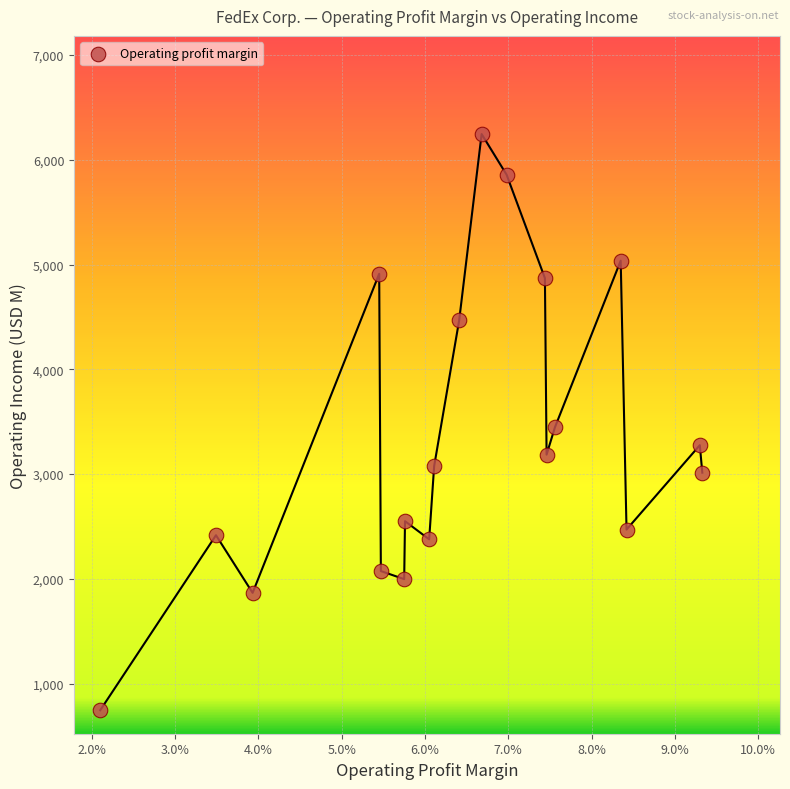

What is the range of Y values (max minus min)?

5498